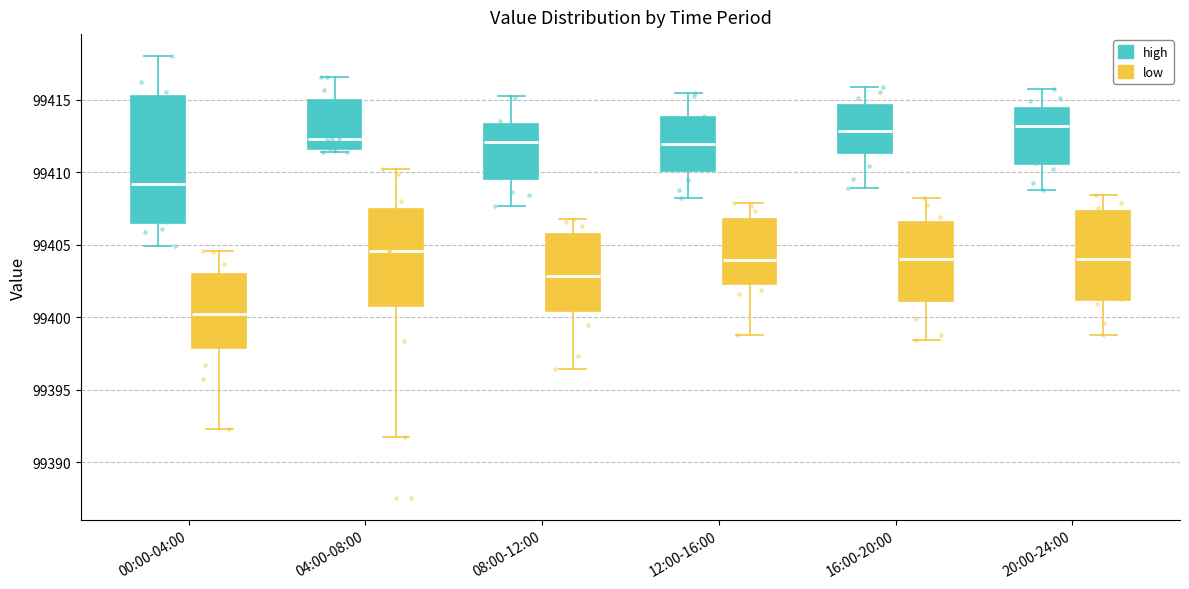

Where is the lower edge of the box for 00:00-04:00 (low) on the y-axis? The values are not printed on the chart, so give them approximately, as read against the axis.

99398.0